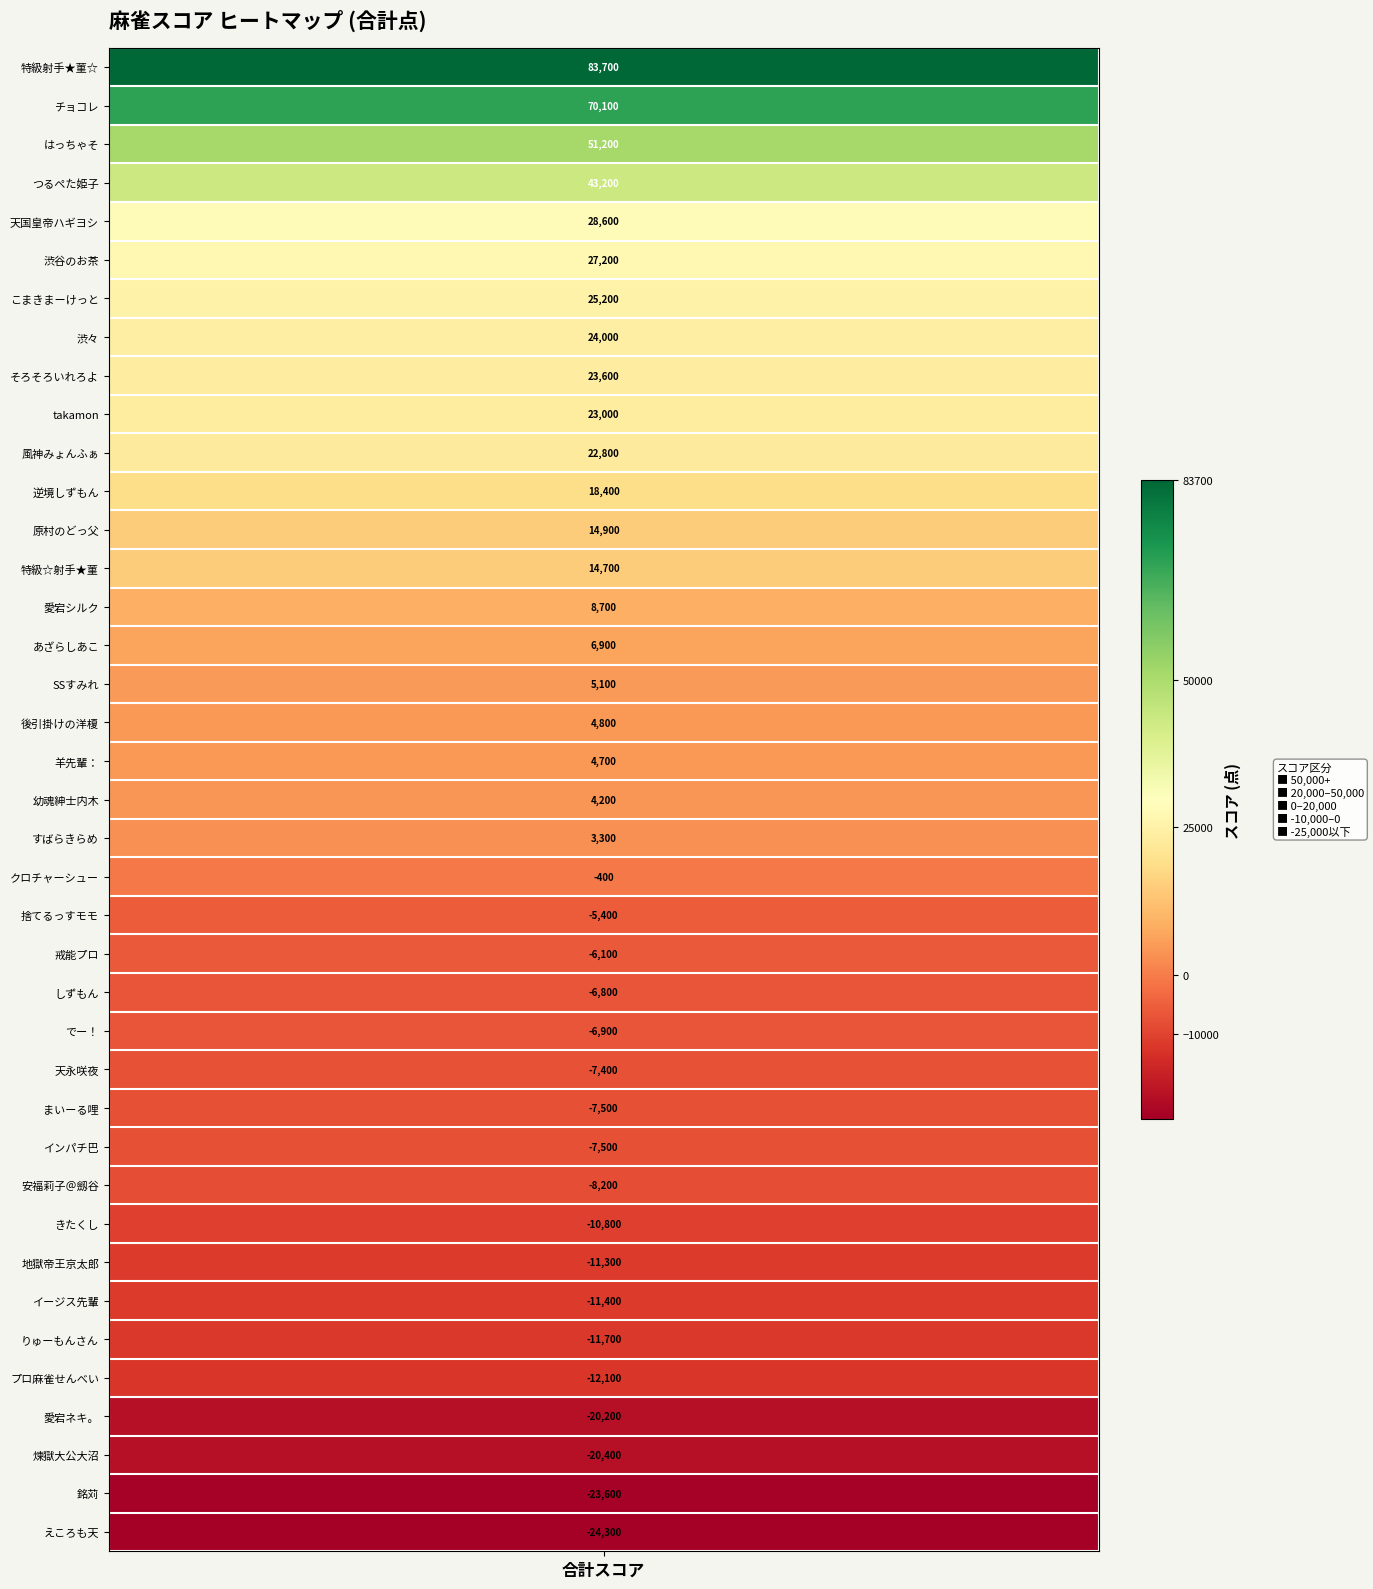

True or false: the data shows 35836 at こまきまーけっと.

False